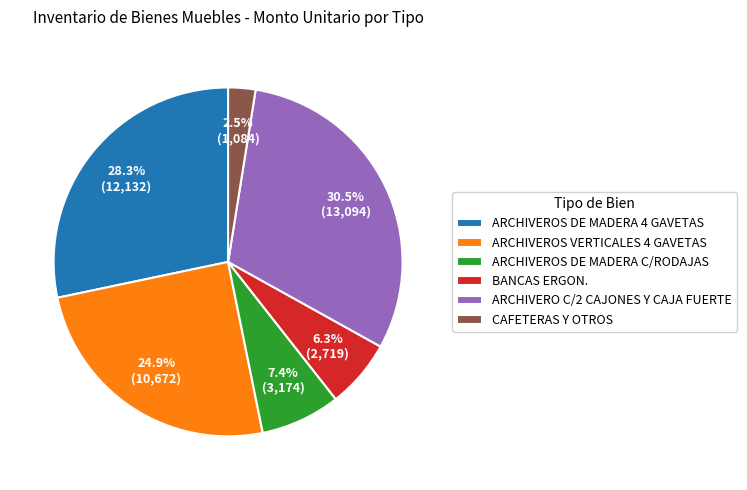

Does any single category account for the majority?

No